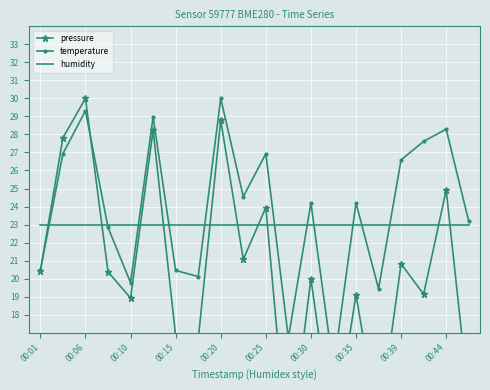

List the series in order of their peak value, lowest first.

humidity, pressure, temperature